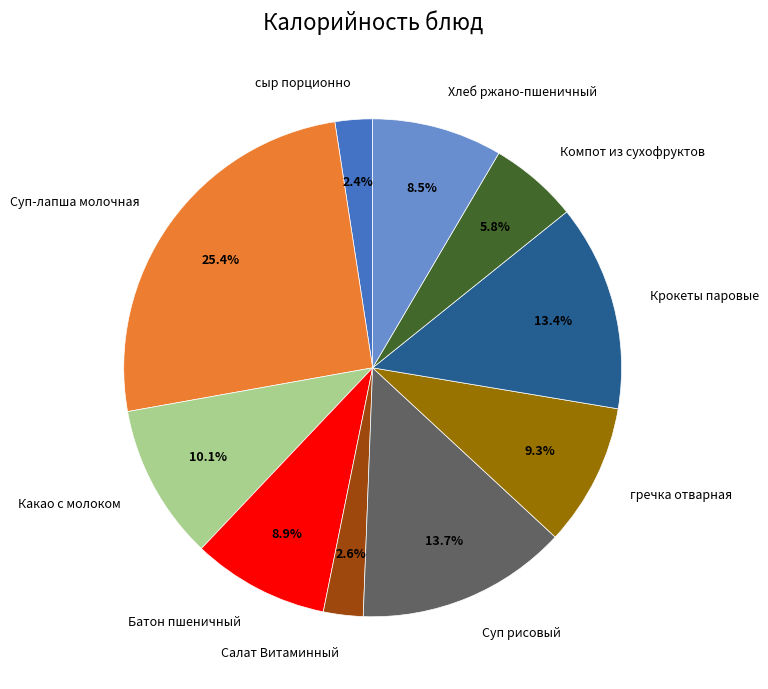

True or false: сыр порционно accounts for 2% of the total.

True